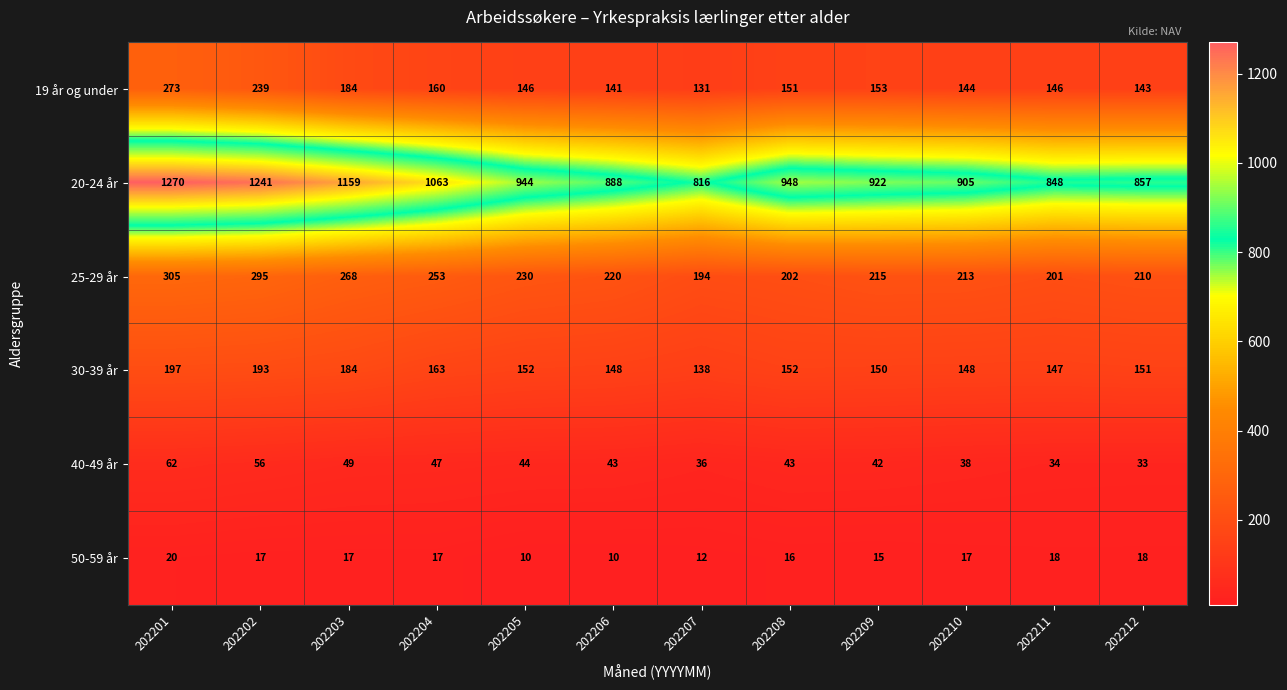

Is it true that 25-29 år equals 295 at 202202?

True